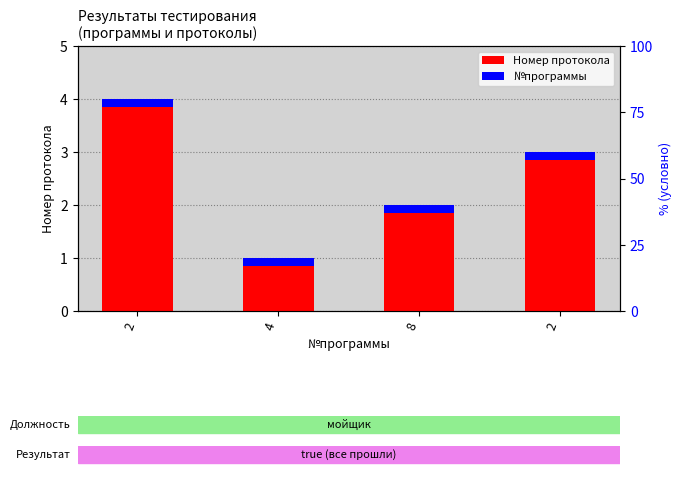

Which has a higher value, 2 or 2?

2